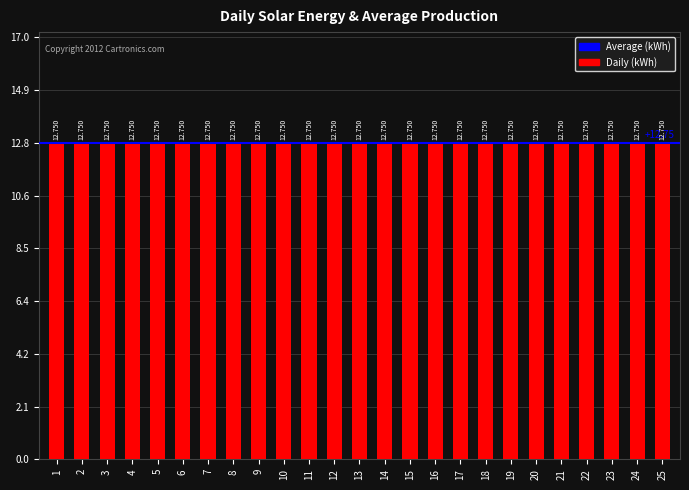

Rank the categories by Daily (kWh) value from lowest to highest.

1, 2, 3, 4, 5, 6, 7, 8, 9, 10, 11, 12, 13, 14, 15, 16, 17, 18, 19, 20, 21, 22, 23, 24, 25